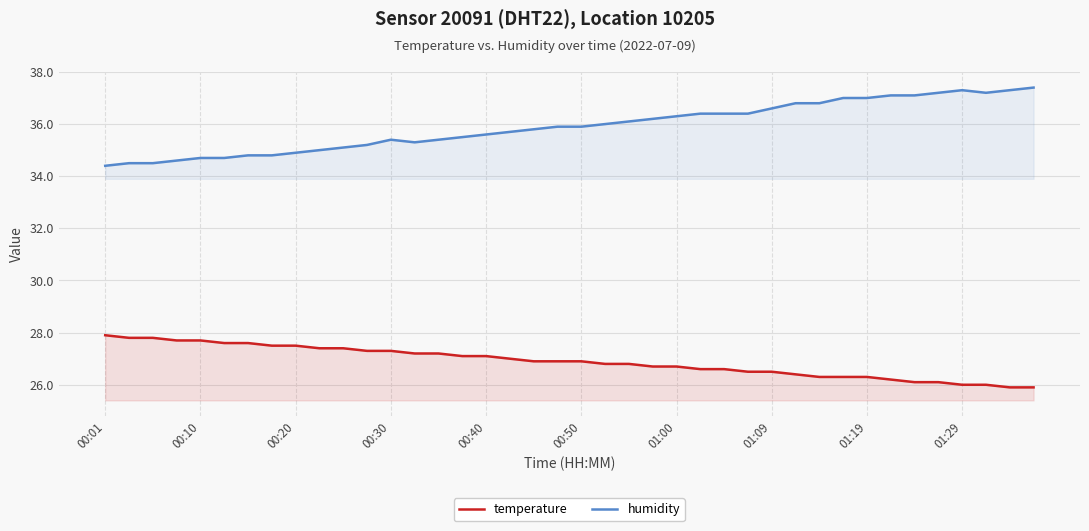

The temperature series shows 25.9 at 38. True or false?

True